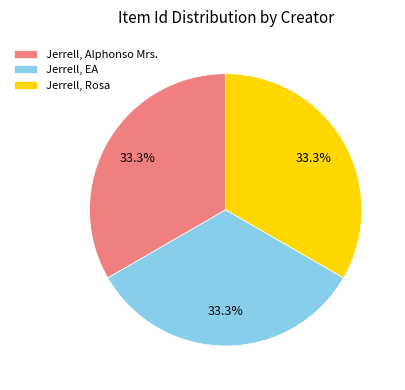

What is the ratio of the value at Jerrell, Alphonso Mrs. to the value at Jerrell, Rosa?

1.0